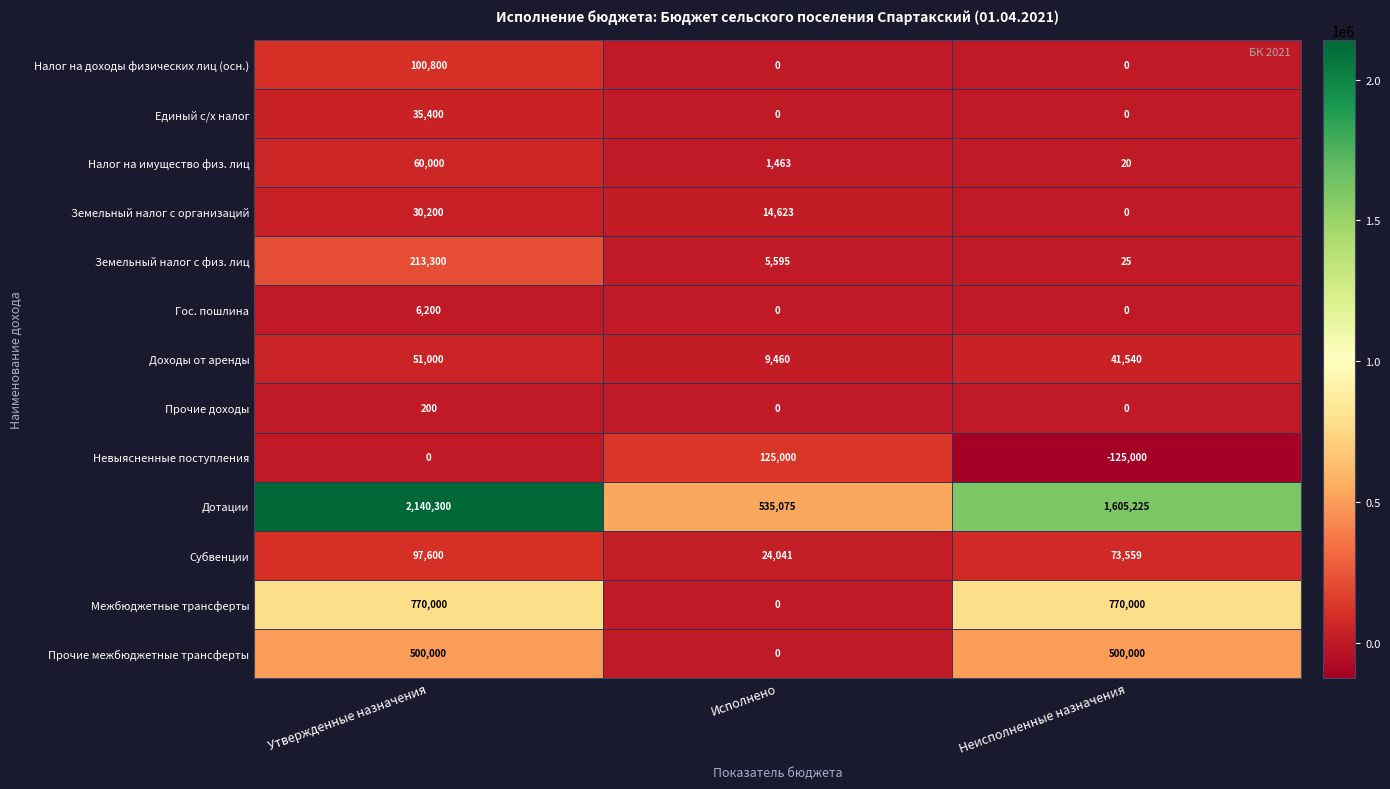

List the labels in order of Земельный налог с физ. лиц value, smallest first.

Неисполненные назначения, Исполнено, Утвержденные назначения